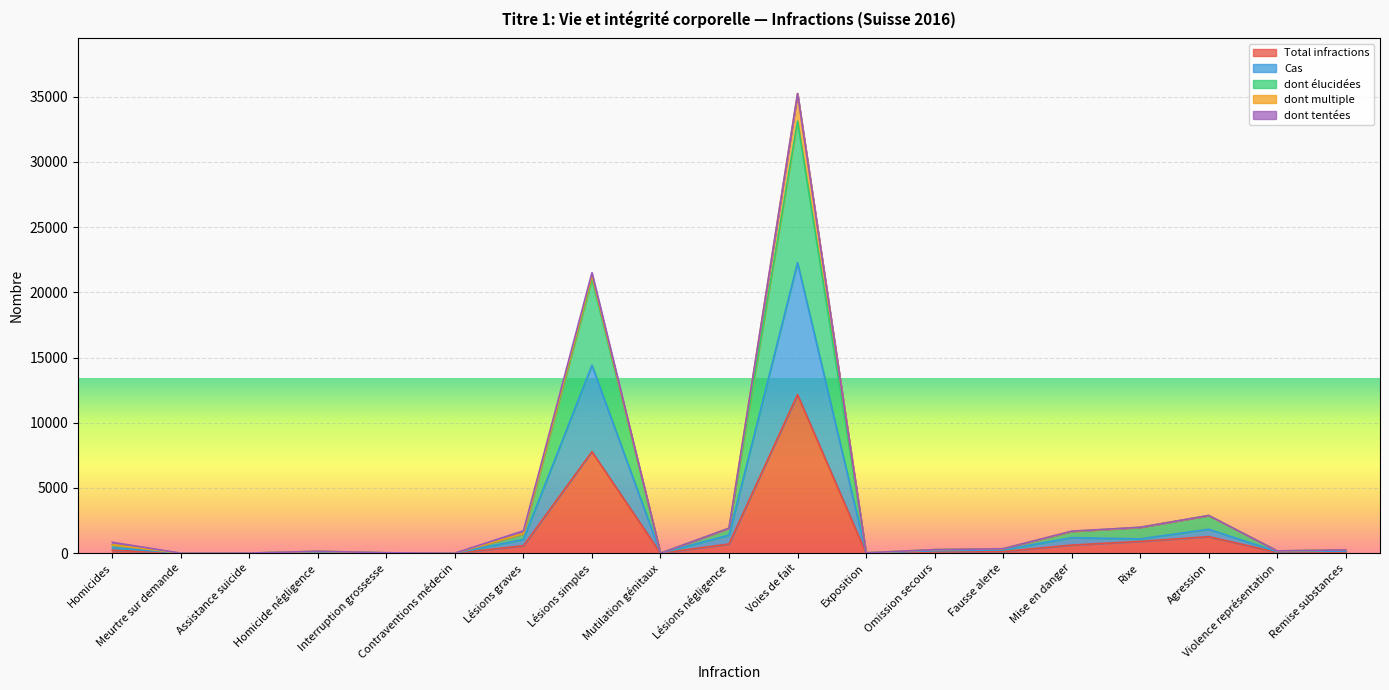

How many values in Cas are above zero?

18